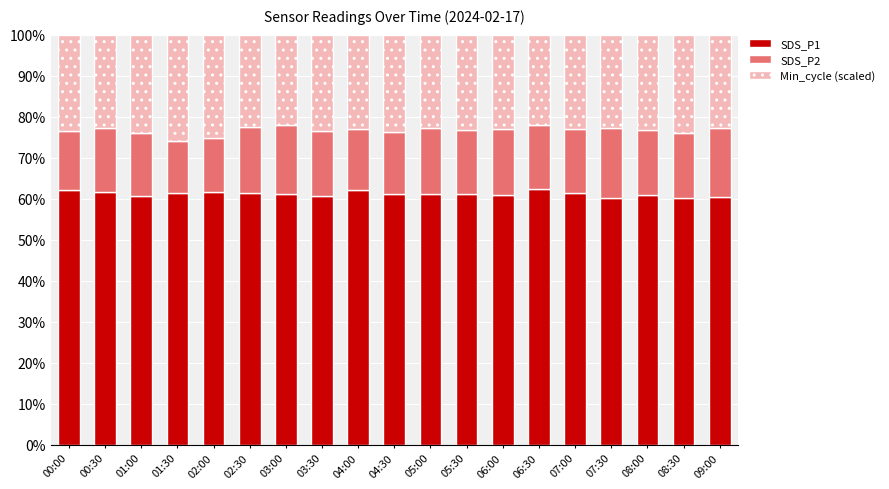

What is the average value of the SDS_P1 series?

61.2